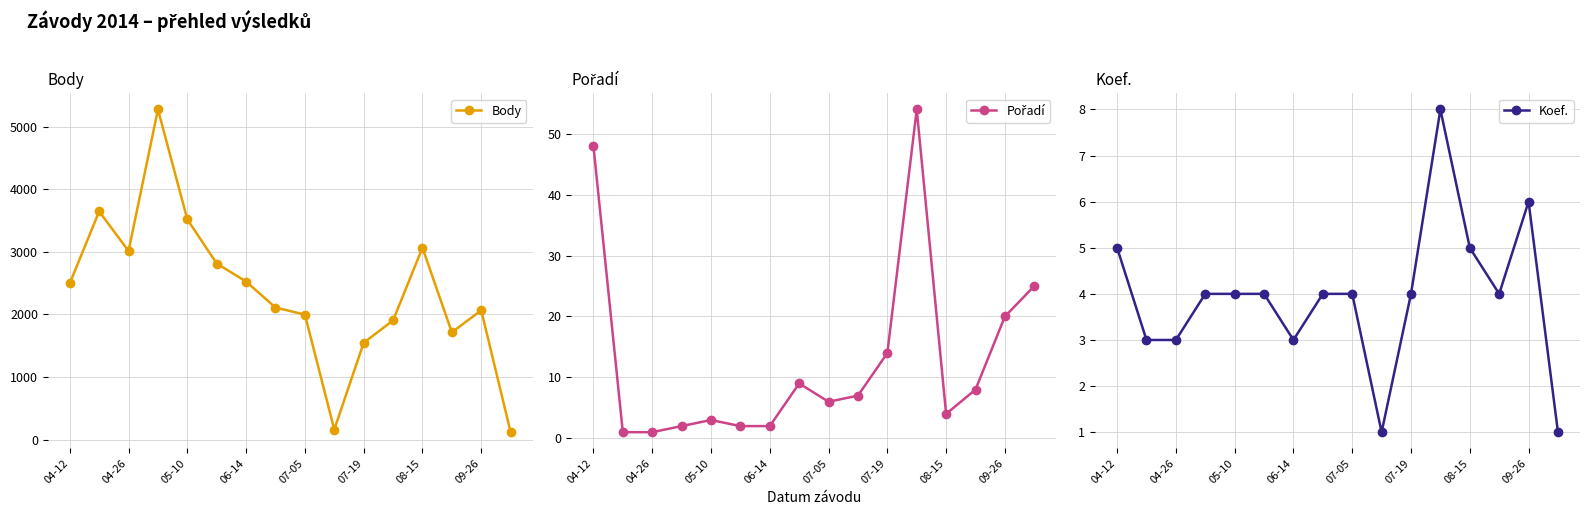

How many interior local peaks does the Koef. series have?

2